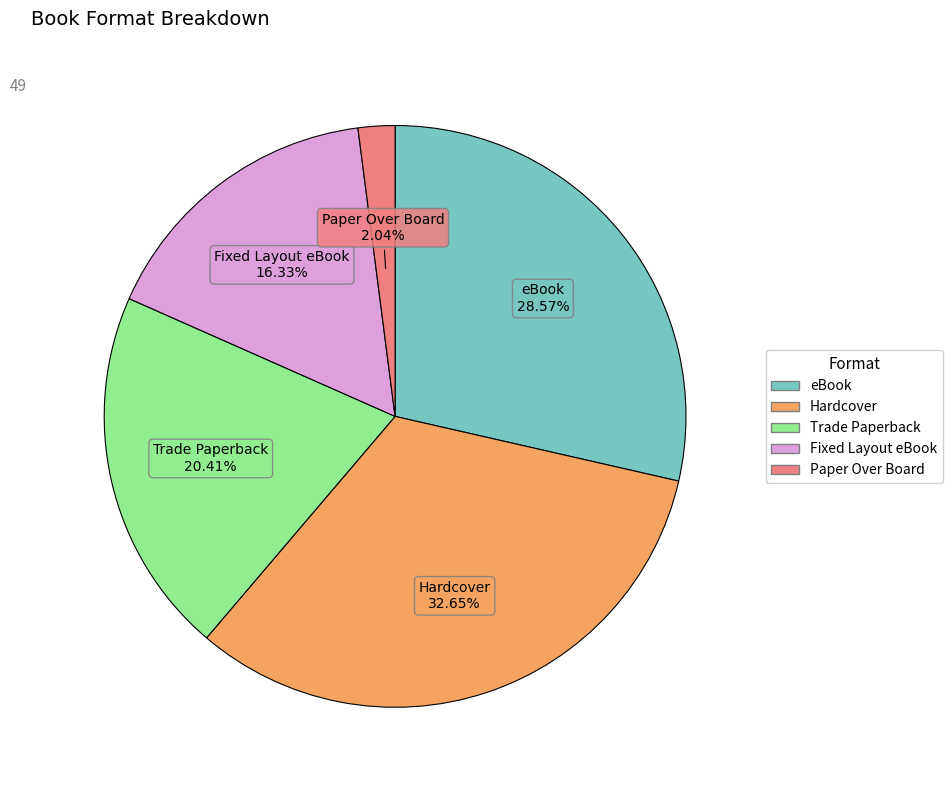

Does any single category account for the majority?

No